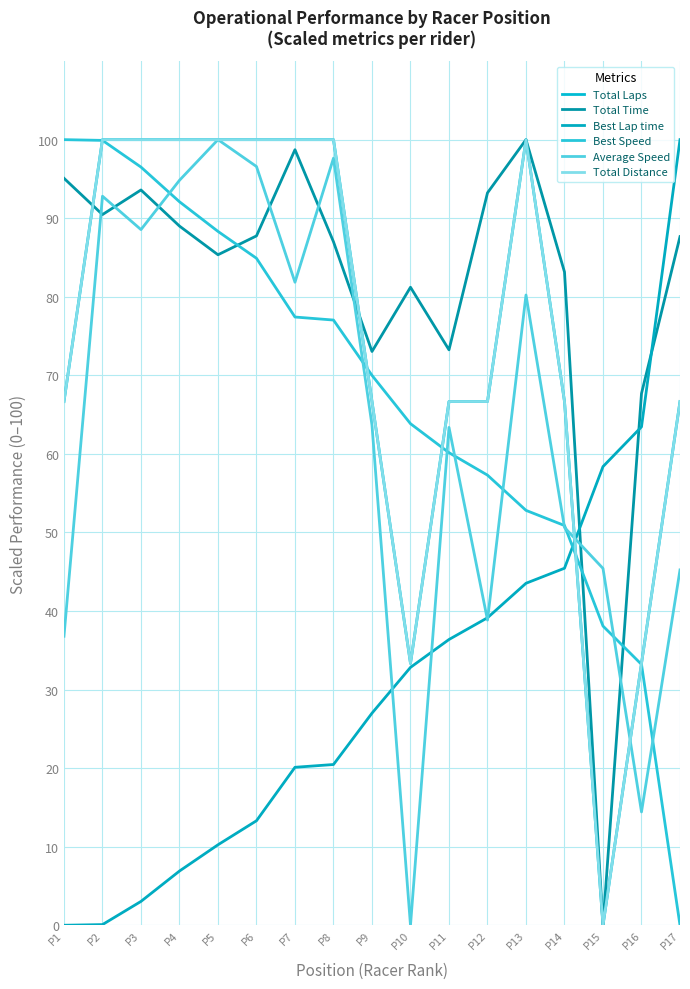

Does the chart have visible grid lines?

Yes